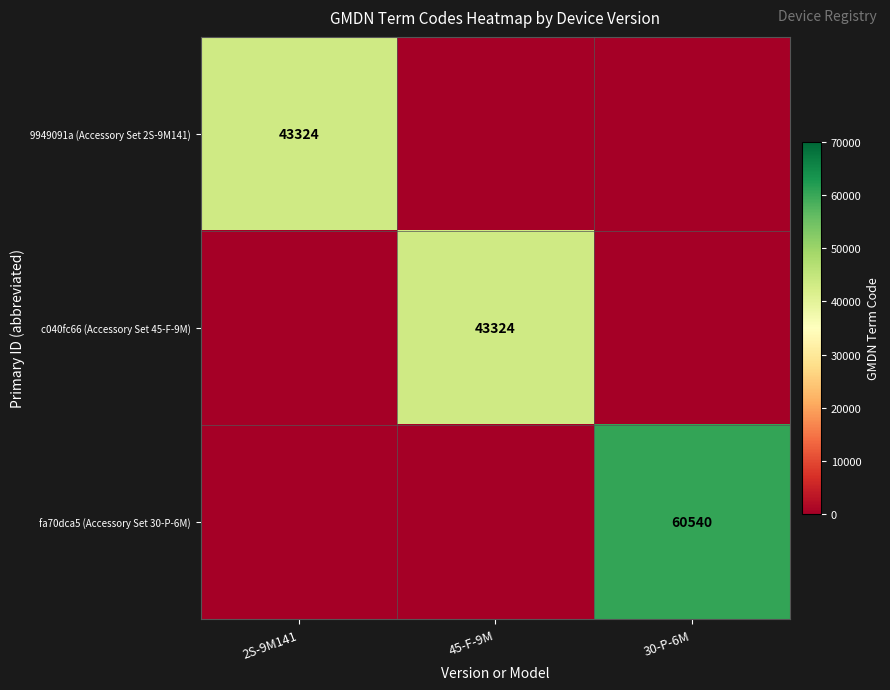

The 9949091a (Accessory Set 2S-9M141) series shows 67958 at 2S-9M141. True or false?

False